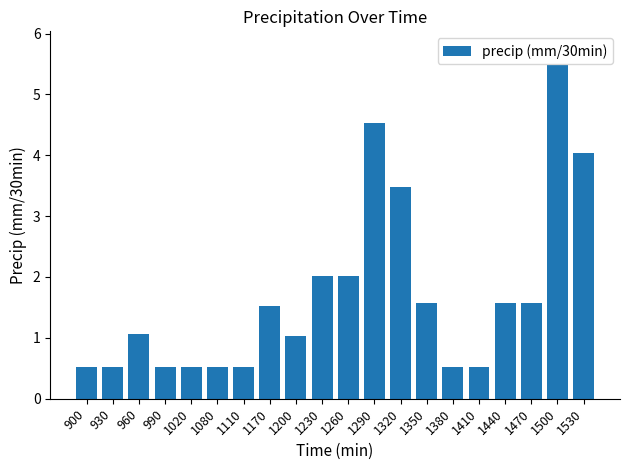

What is the value of the 5th bar from the left?

0.5